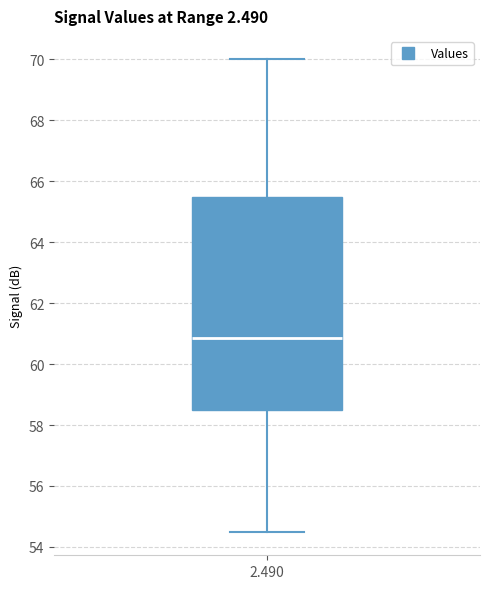

Where does the median line of the box at x = 2.490 sit on the y-axis? The values are not printed on the chart, so give them approximately, as read against the axis.

60.8